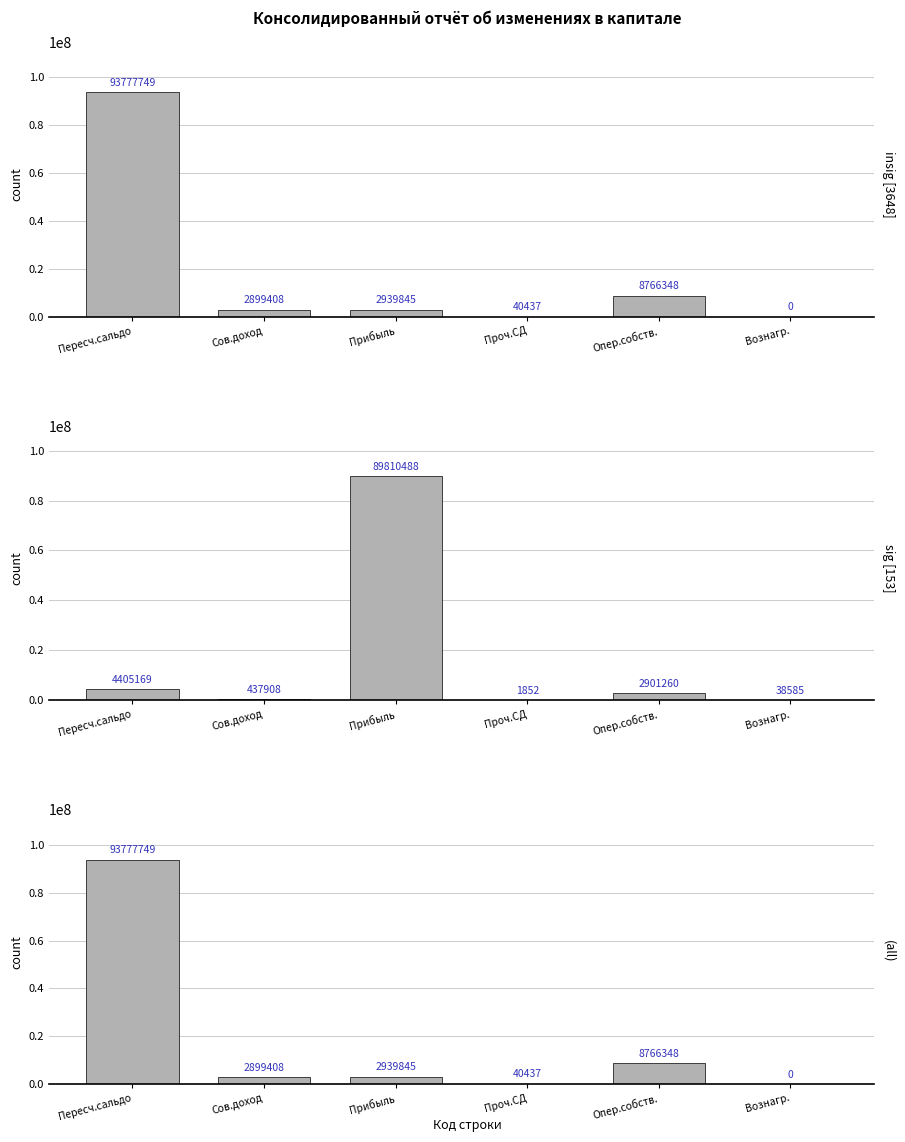

How many series are shown in this chart?

3